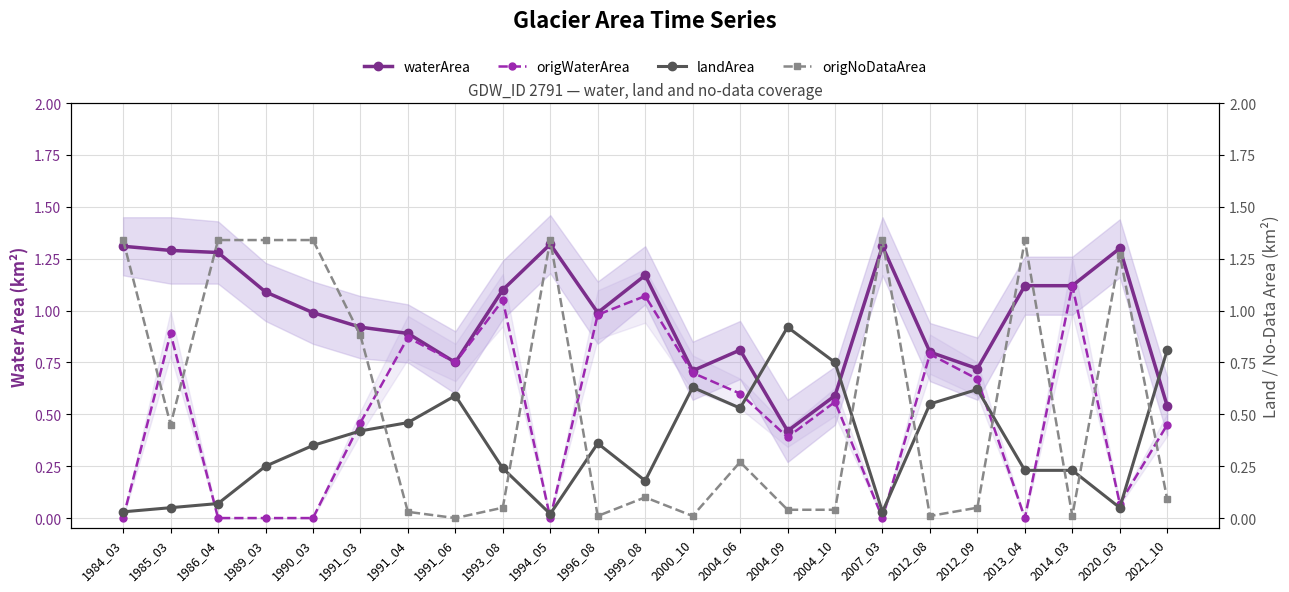

The origNoDataArea series shows 0.0 at 1996_08. True or false?

False